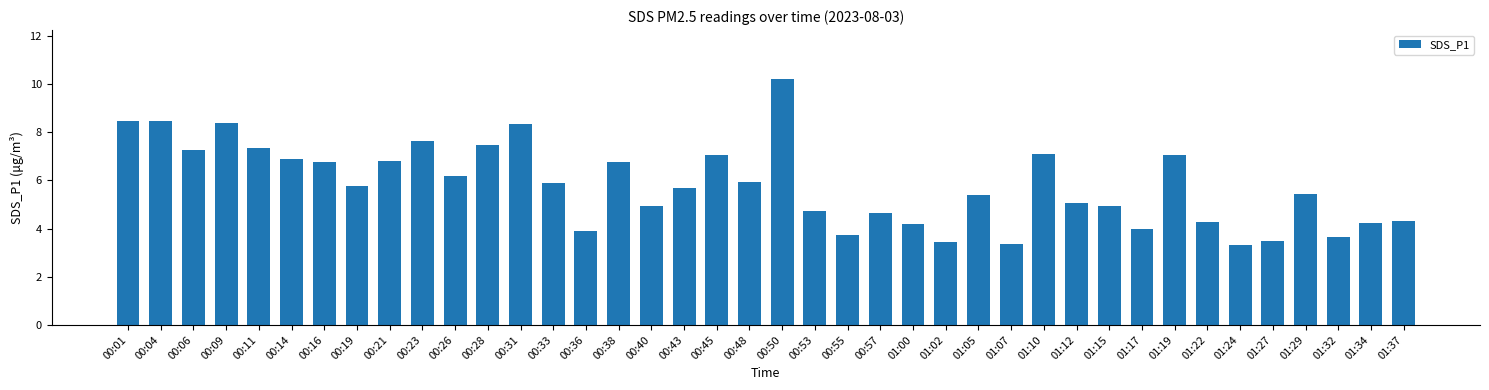

What is the sum of the values at 01:37 and 00:26?

10.5